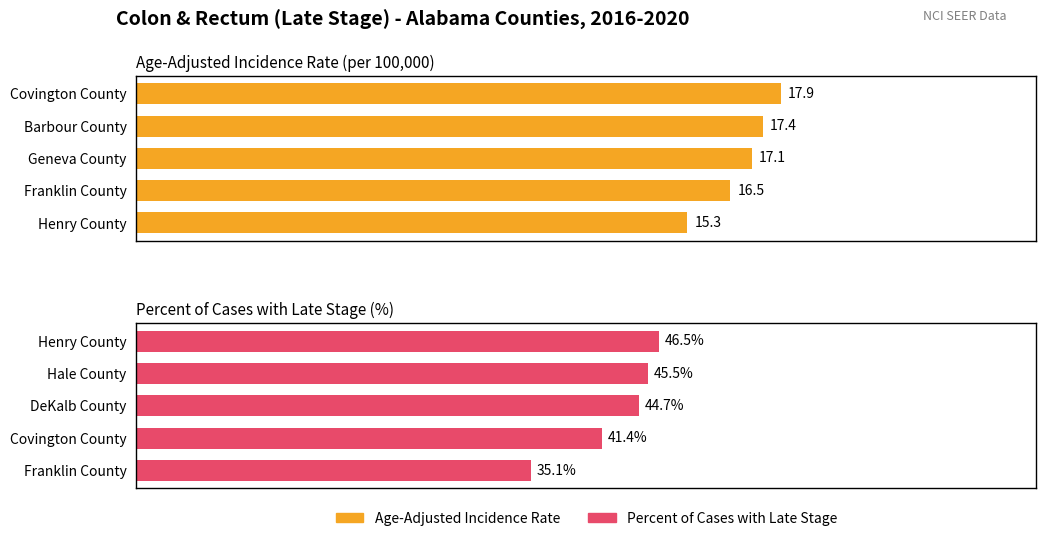

Reading left to right, list all the values displayed in this chart.

Age-Adjusted Incidence Rate: 15.3	16.5	17.1	17.4	17.9
Percent of Cases with Late Stage: 35.1	41.4	44.7	45.5	46.5